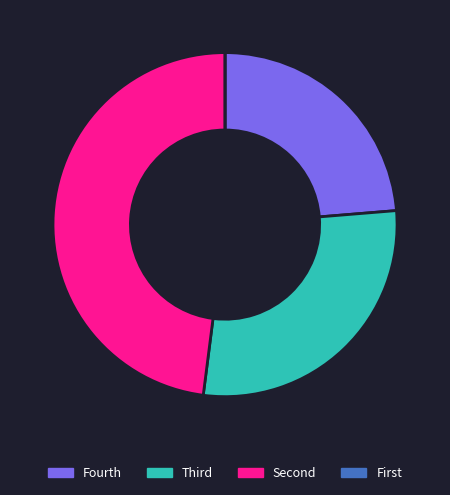

Which category has the biggest portion of the pie?

Second